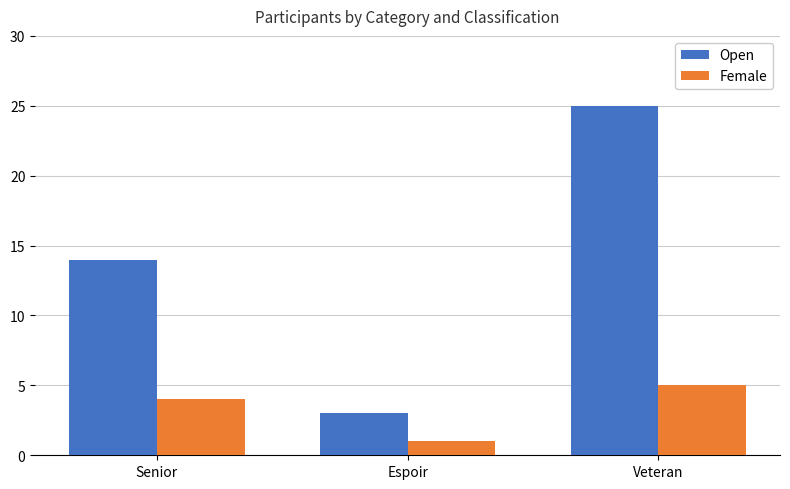

What is the label of the 3rd bar from the right?

Senior